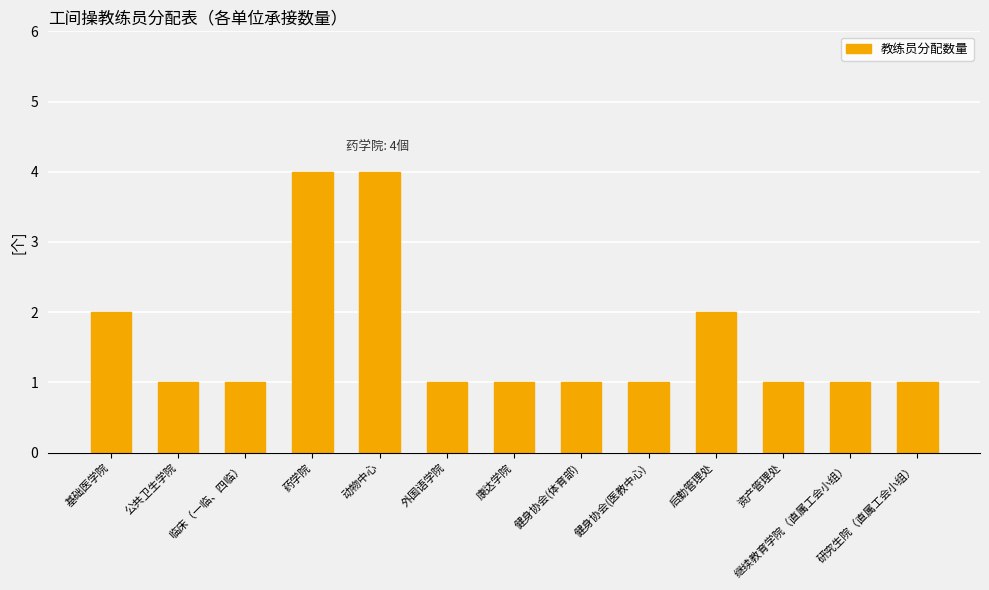

Count the values in the range 1 to 2.

11